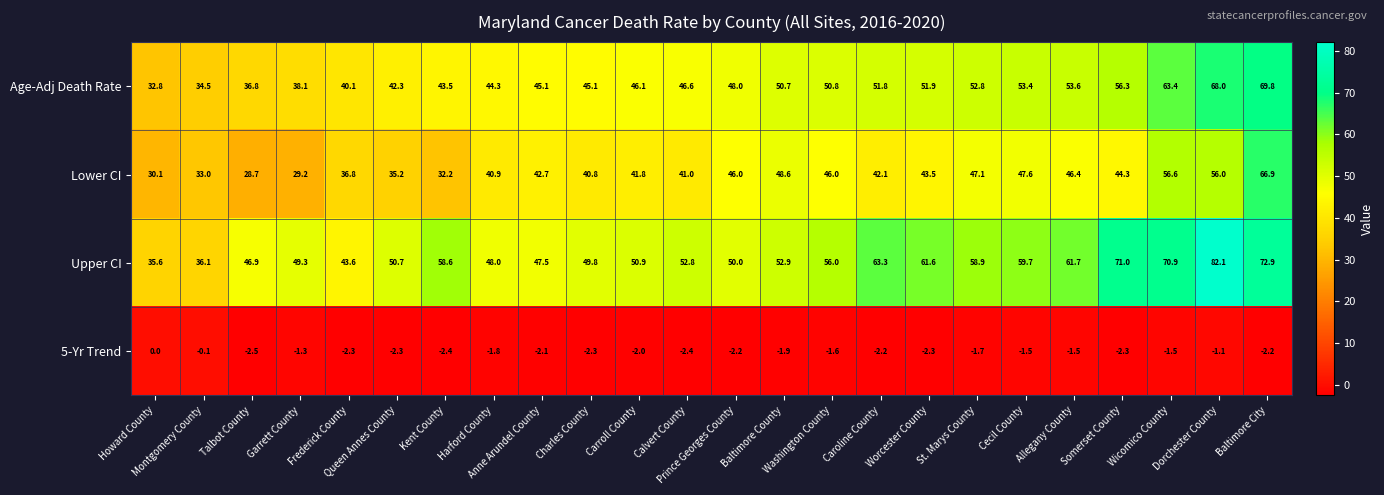

What is the difference between the maximum and second lowest values in the Age-Adj Death Rate series?

35.3